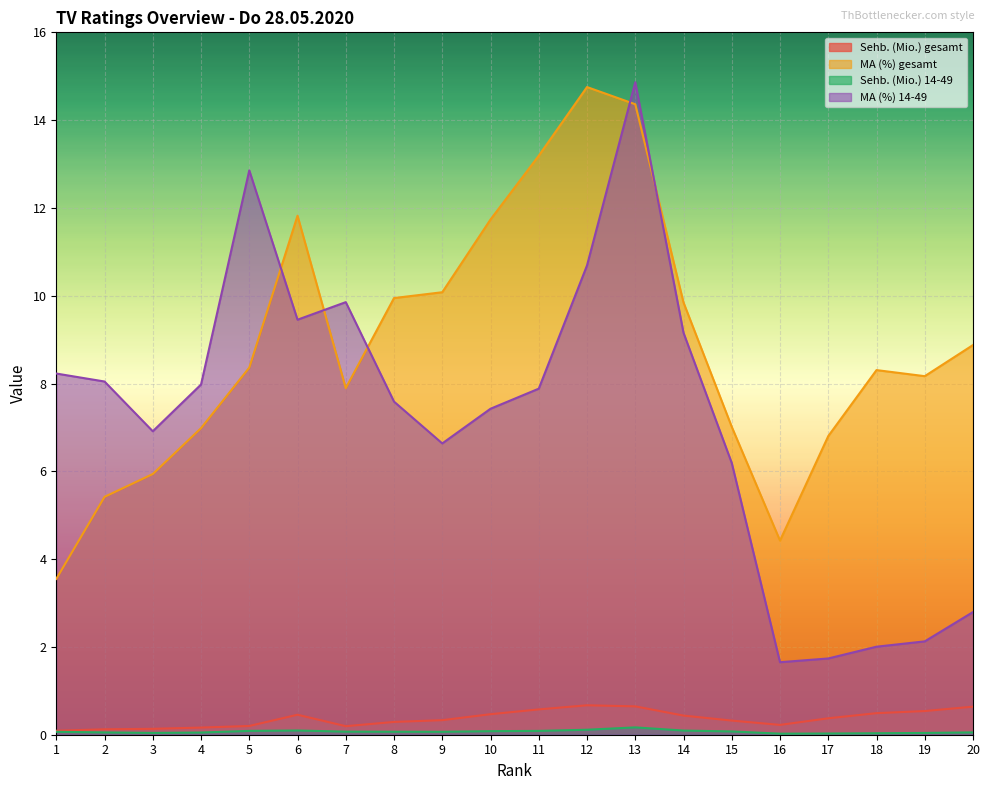

Where is MA (%) gesamt nearest to the value 9?

20